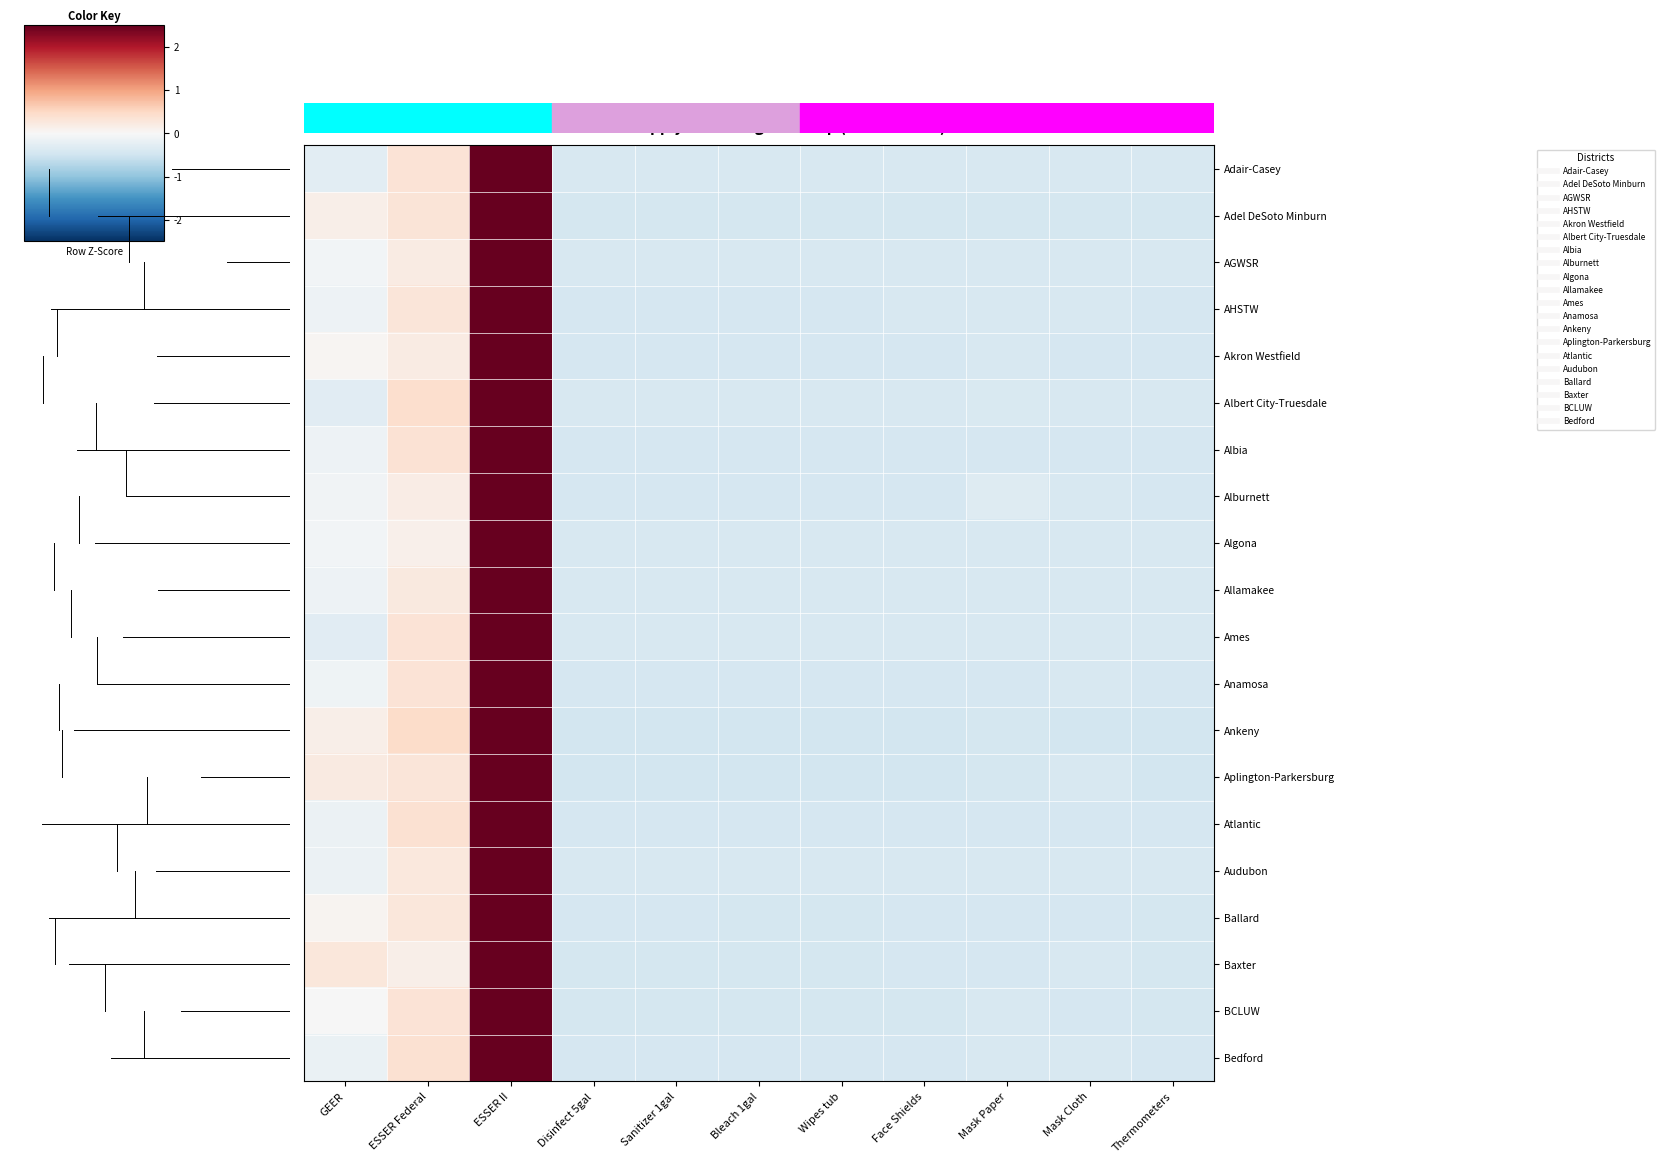

What is the minimum value shown in the chart?

-0.5